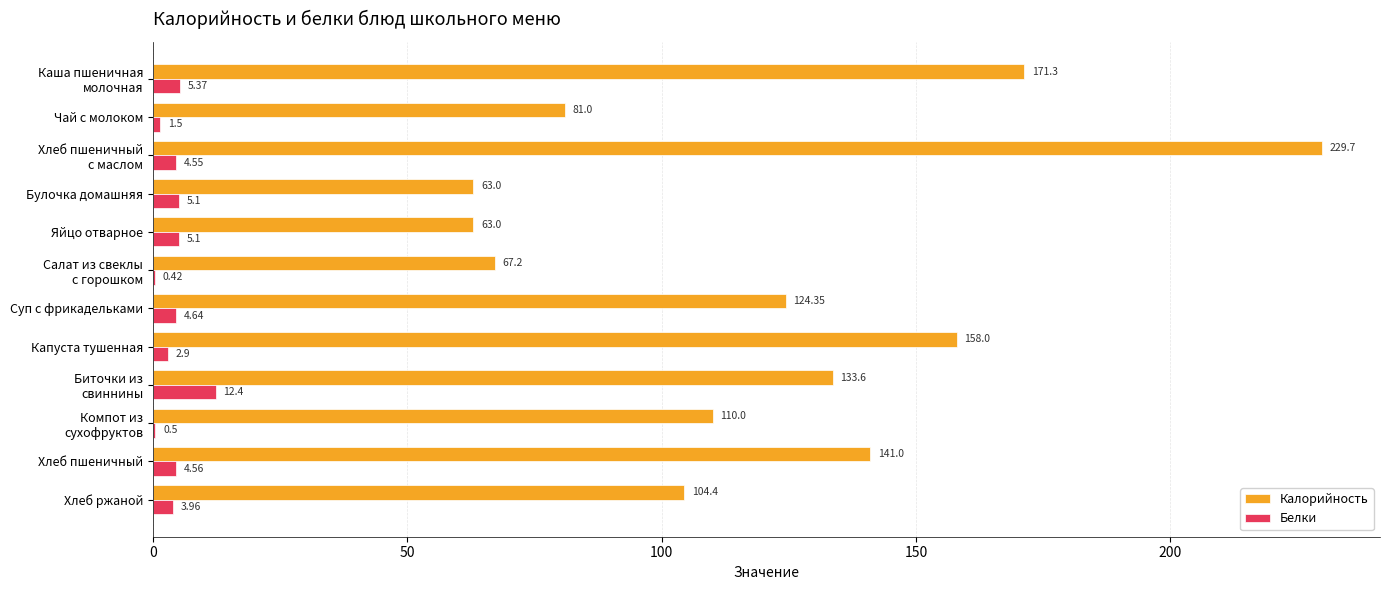

Is the value of Белки at Чай с молоком greater than the value of Калорийность at Яйцо отварное?

No